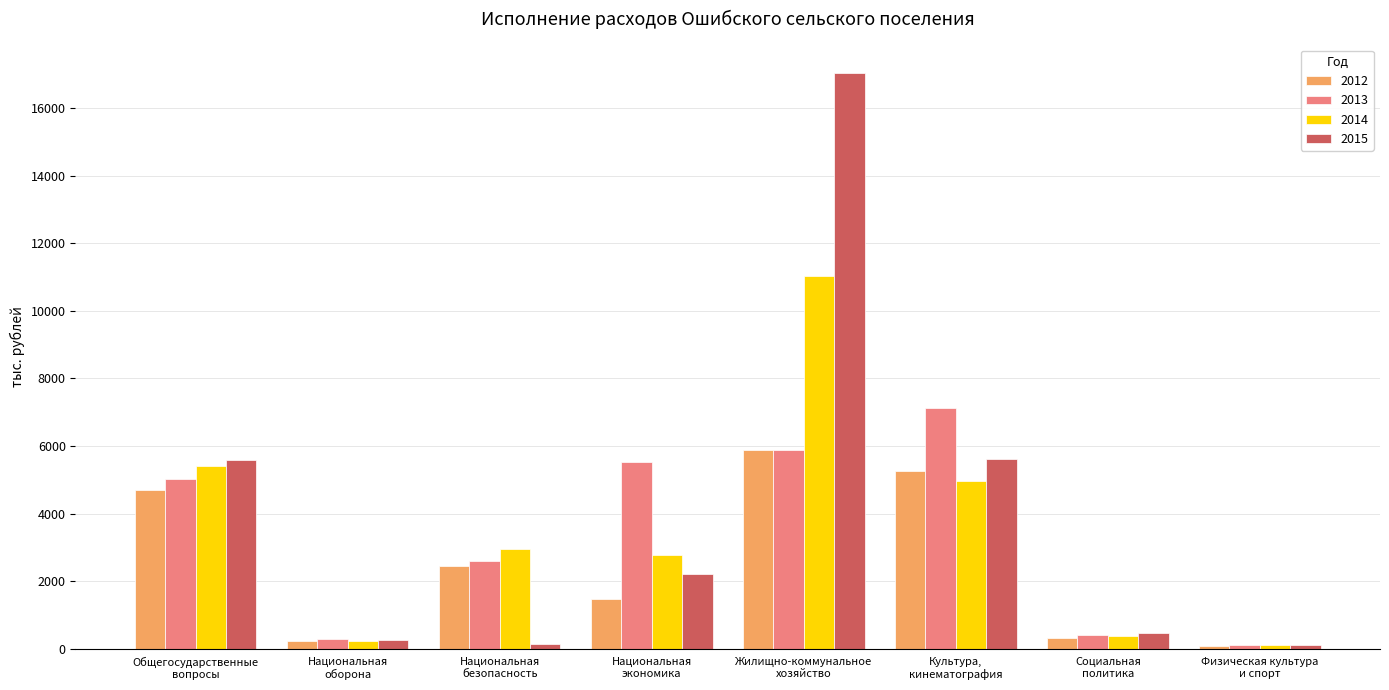

What position from the right is Жилищно-коммунальное
хозяйство?

4